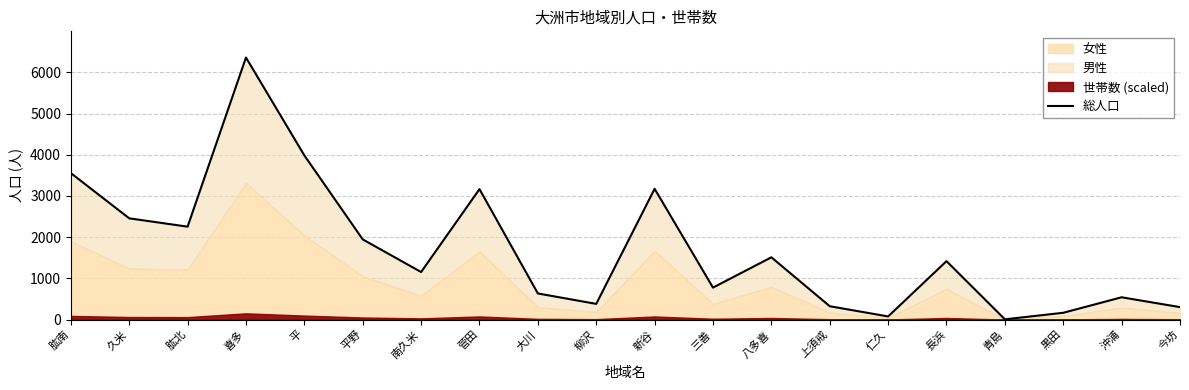

Approximately how many times larger is the value at 平野 compared to 大川?

3.1